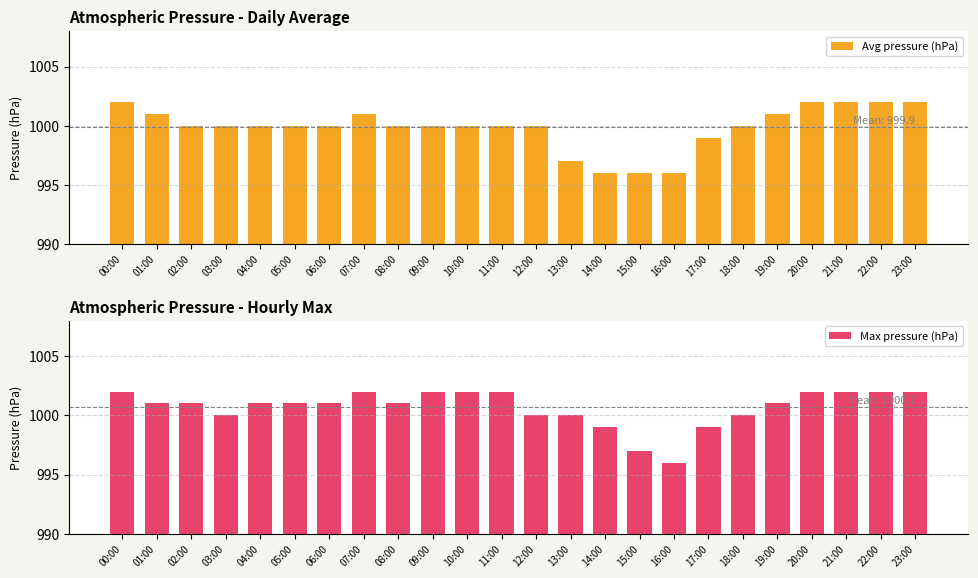

What is the sum of all Max pressure (hPa) values?

24016